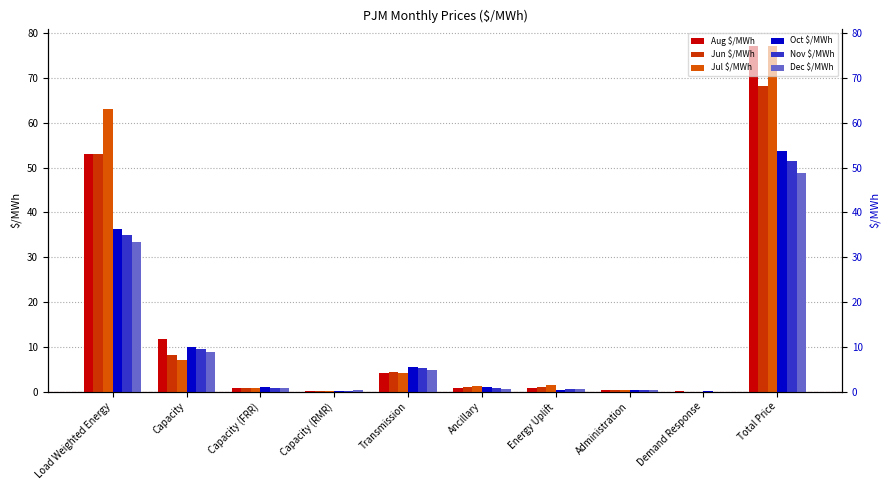

At which category does the chart reach its minimum across all series?

Demand Response